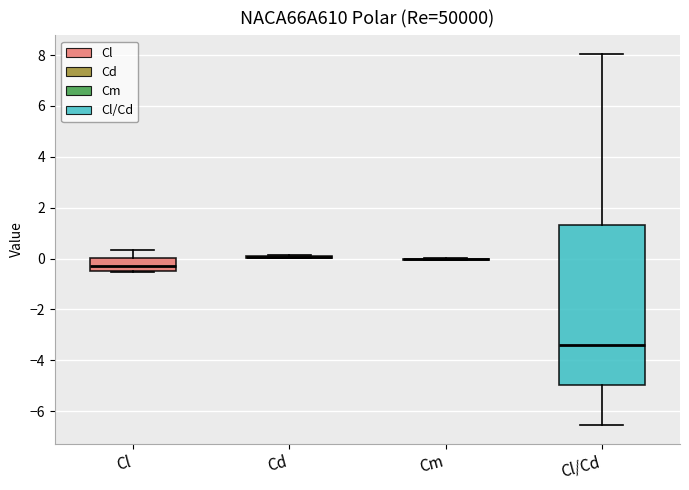

Which box is the tallest, from its lower edge to its upper edge?

Cl/Cd